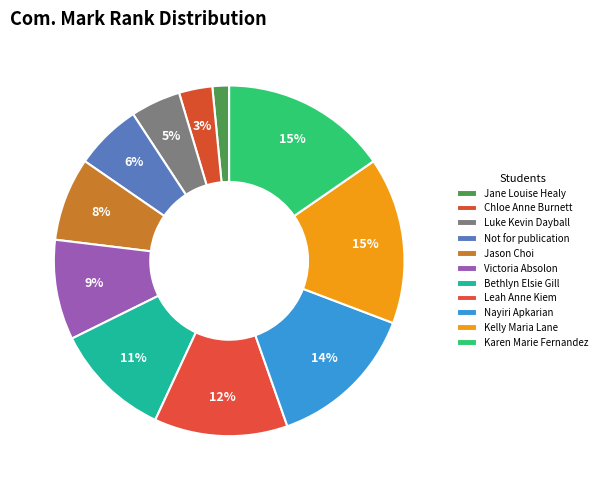

To the nearest percent, what is the average slice percentage?

9%